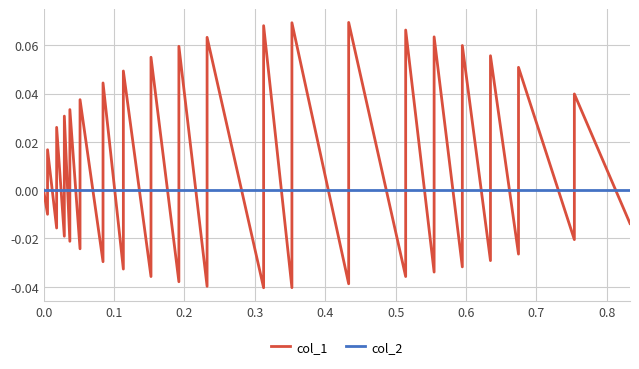

Rank the series by their average value, from lowest to highest.

col_2, col_1